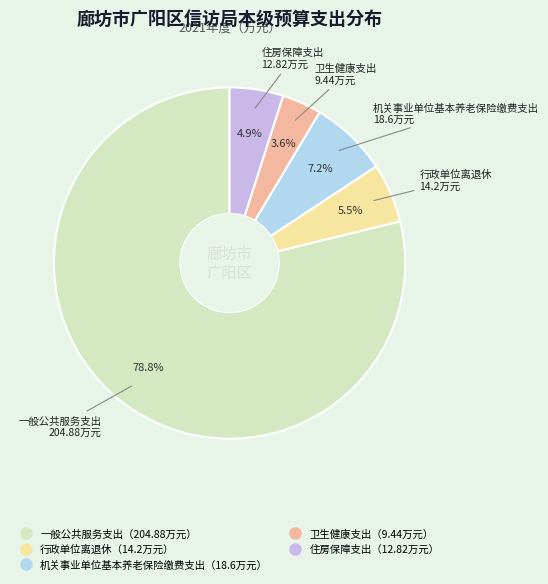

Is there a majority slice in this chart?

Yes